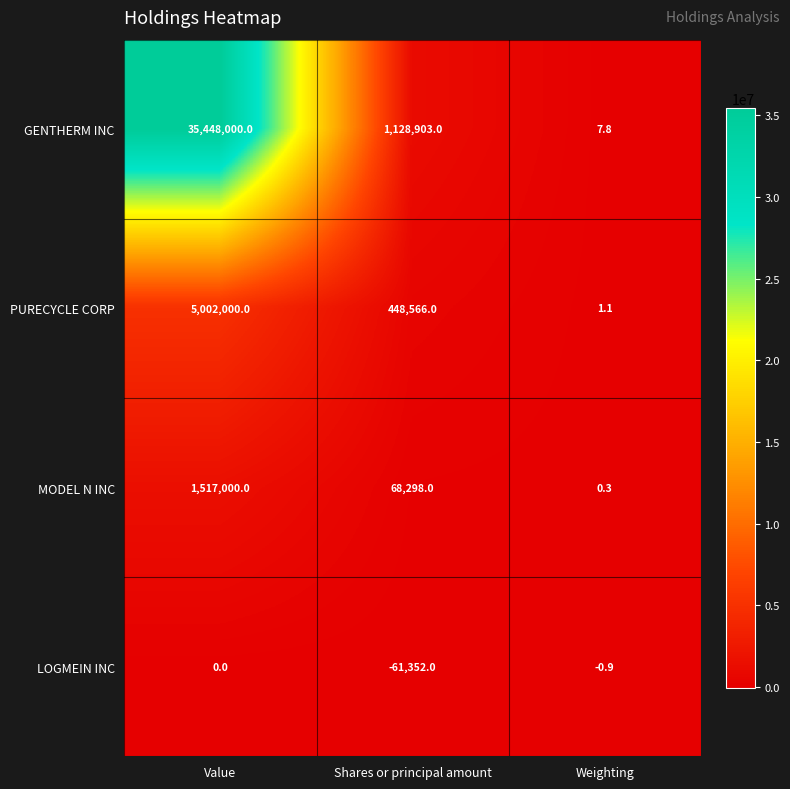

Reading left to right, list all the values displayed in this chart.

GENTHERM INC: 35448000.0	1128903.0	7.8
PURECYCLE CORP: 5002000.0	448566.0	1.1
MODEL N INC: 1517000.0	68298.0	0.3
LOGMEIN INC: 0.0	-61352.0	-0.9